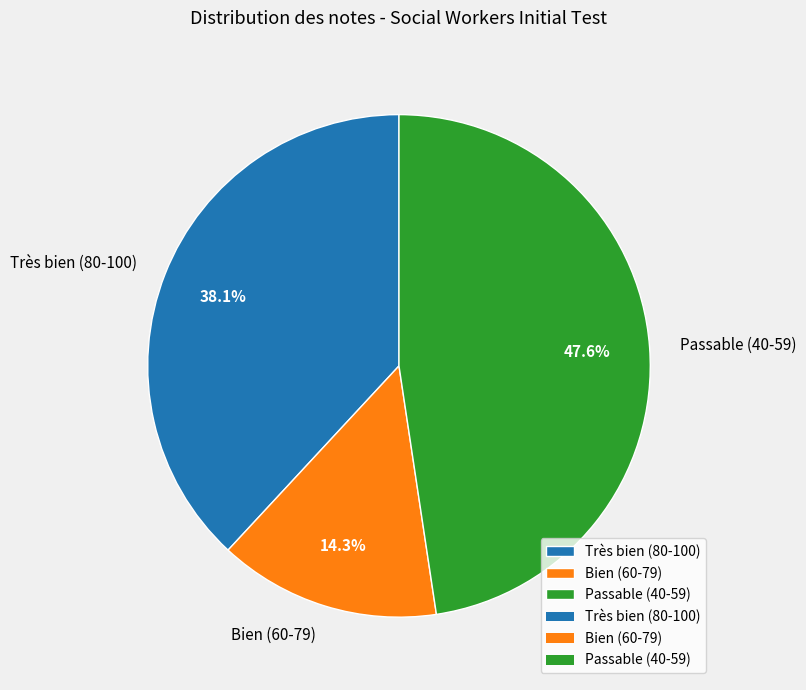

What is the smallest slice in the pie chart?

Bien (60-79)